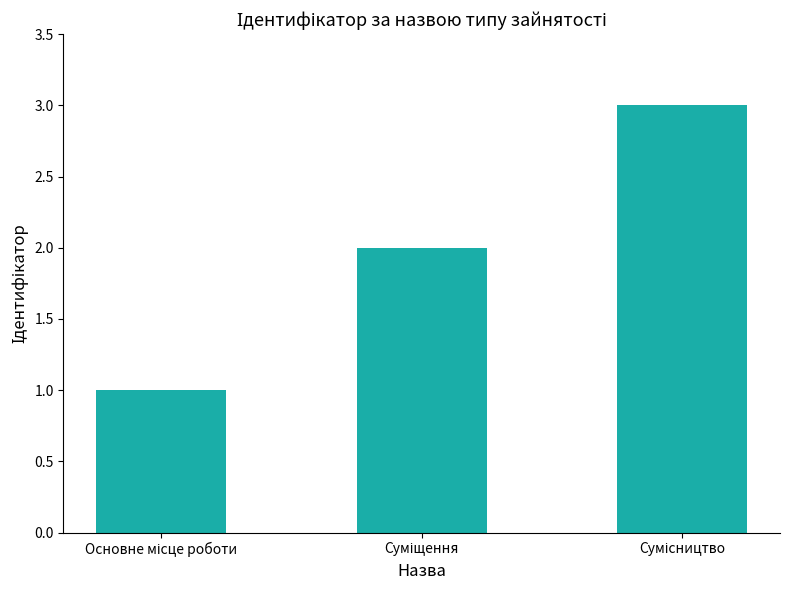

What is the sum of all values?

6